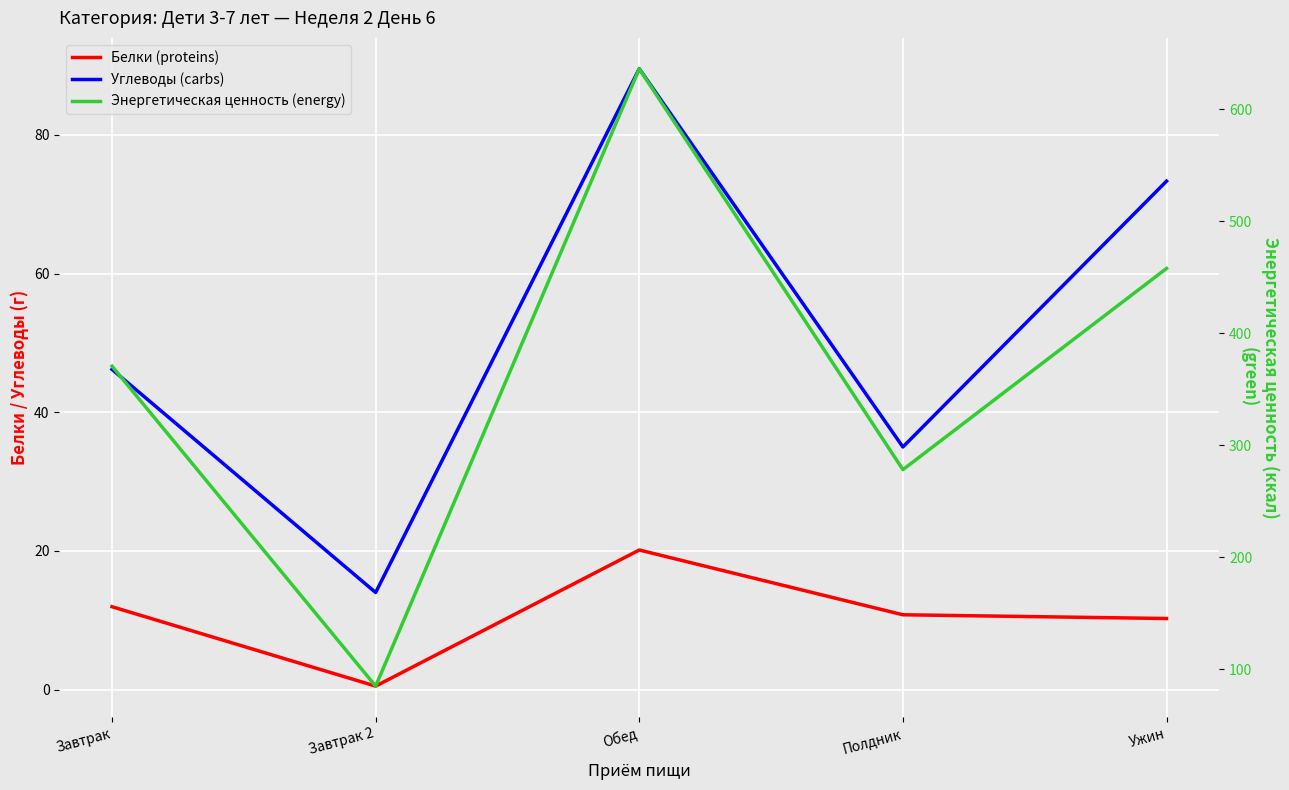

At which label does Углеводы (carbs) reach its peak?

Обед